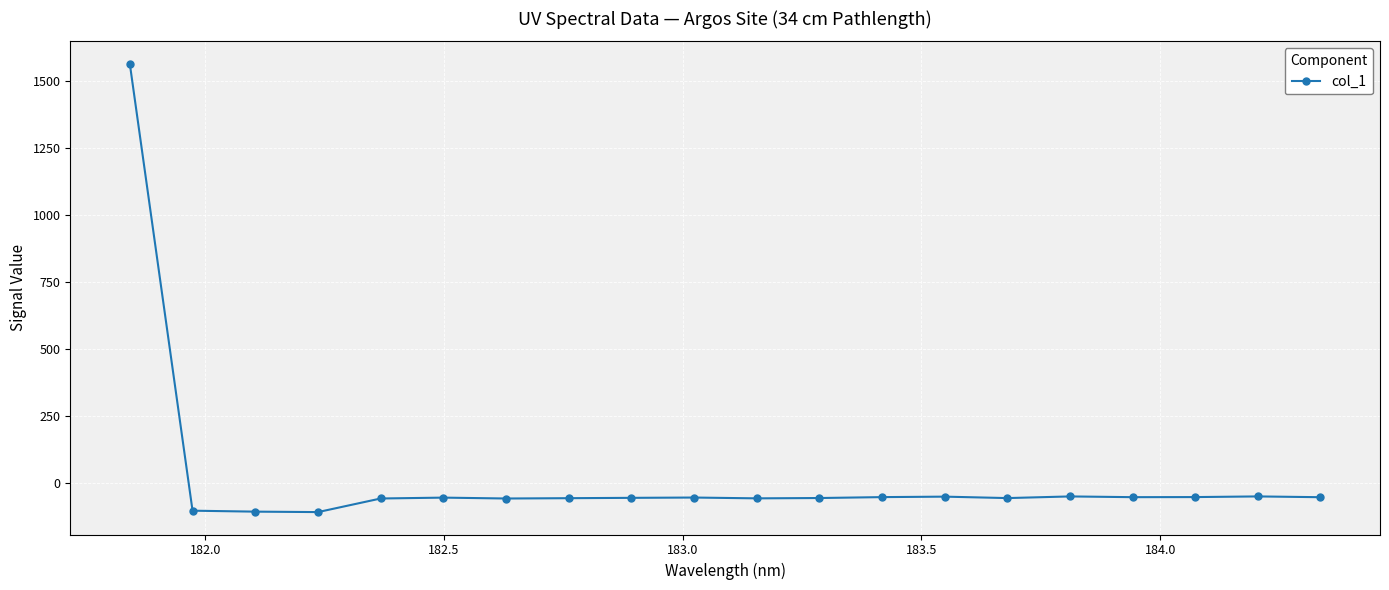

What is the greatest value displayed?

1562.5